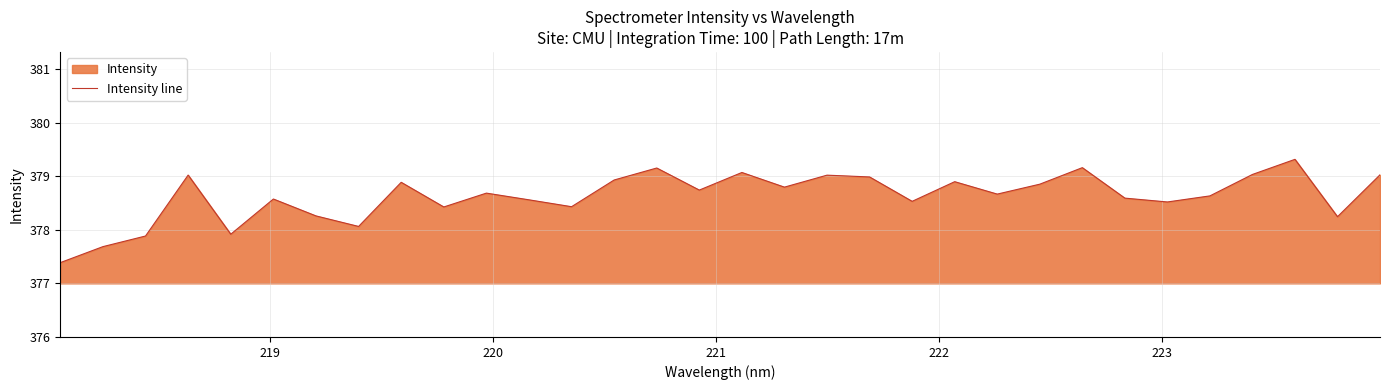

What is the sum of all values?

12115.9